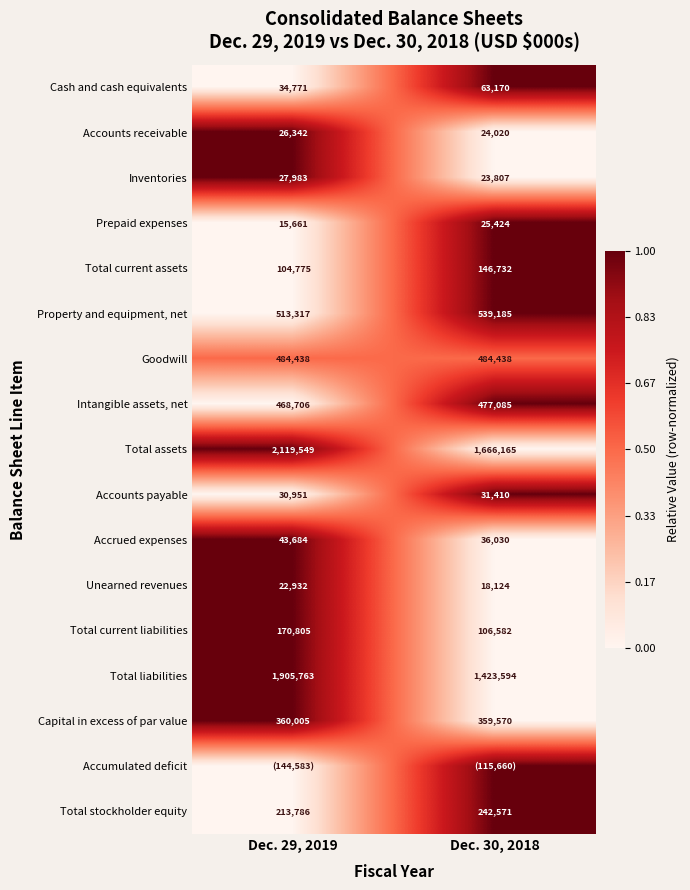

How many values in the Intangible assets, net series are below 477085?

1